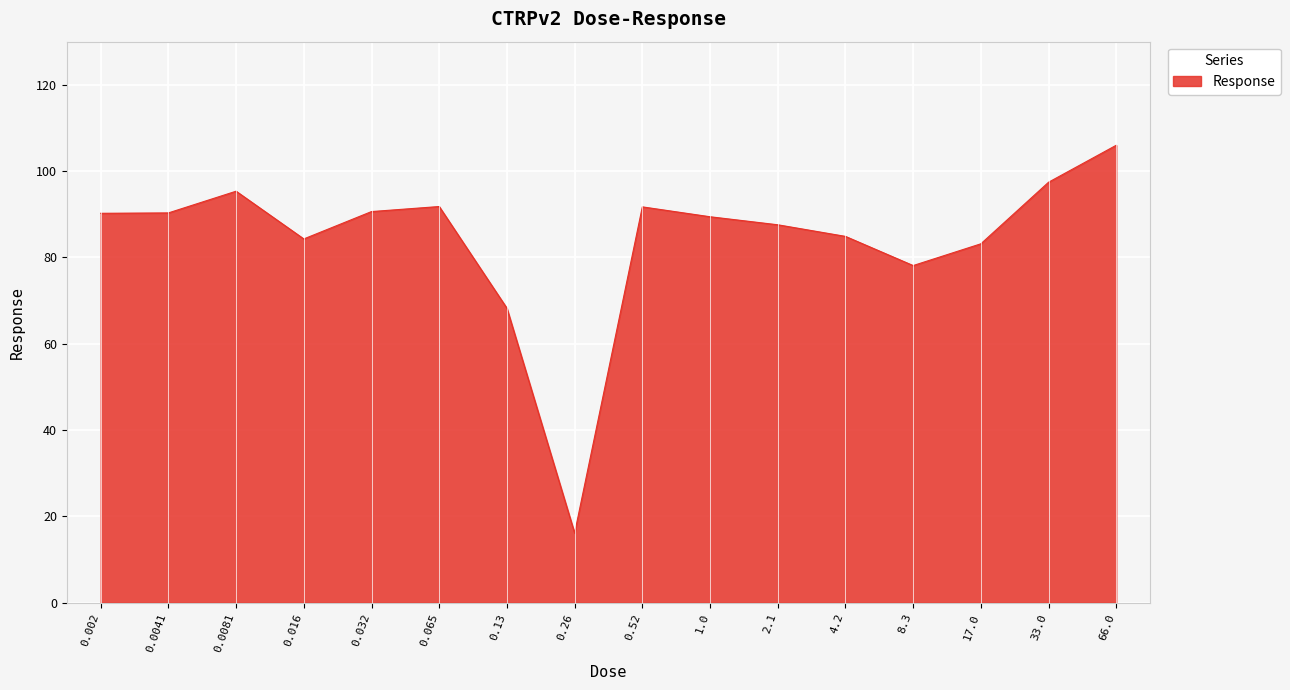

What is the difference between the values at 0.032 and 17.0?

7.5